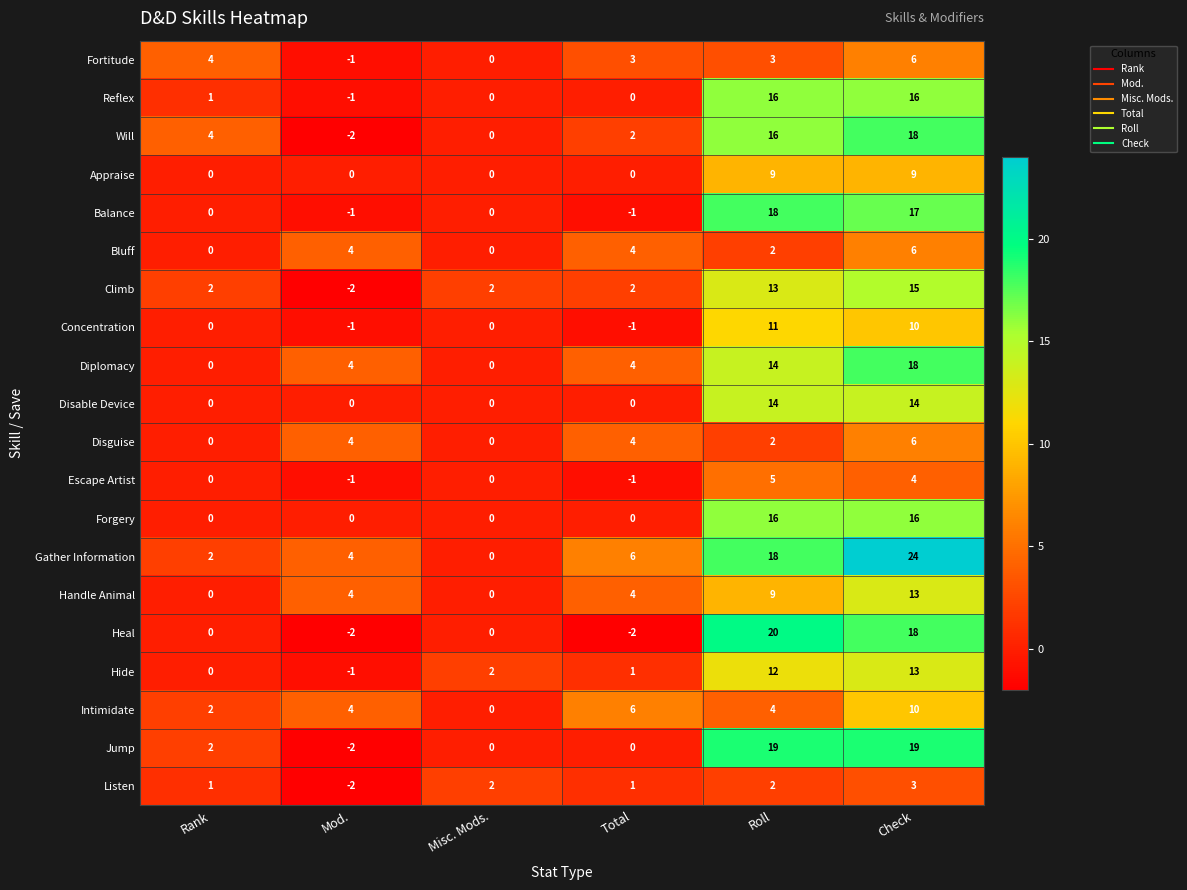

How many data points does each series have?

6